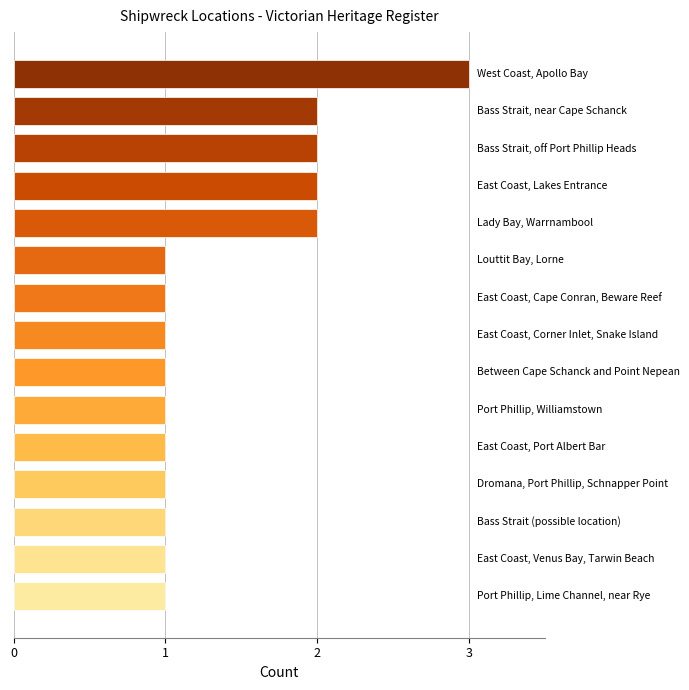

Reading bottom to top, what are all the values shown in this chart?

1	1	1	1	1	1	1	1	1	1	2	2	2	2	3